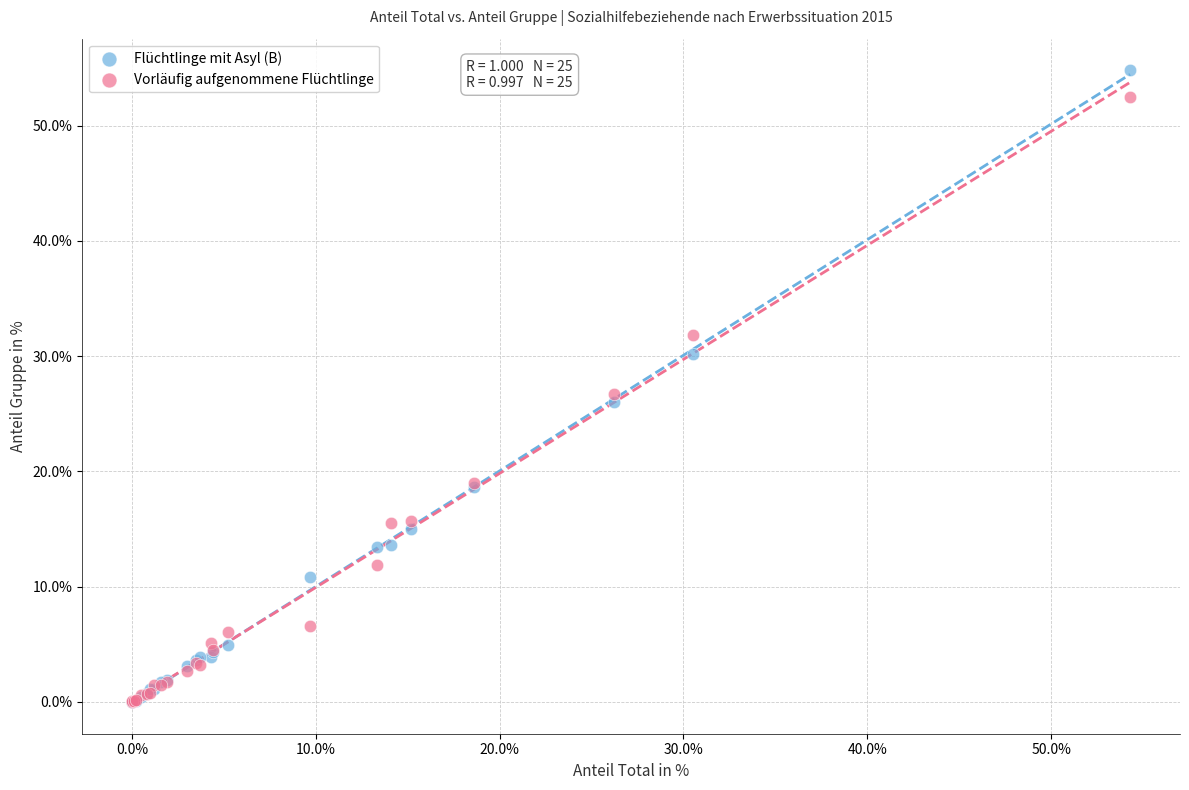

What are all the series names shown in the legend?

Flüchtlinge mit Asyl (B), Vorläufig aufgenommene Flüchtlinge